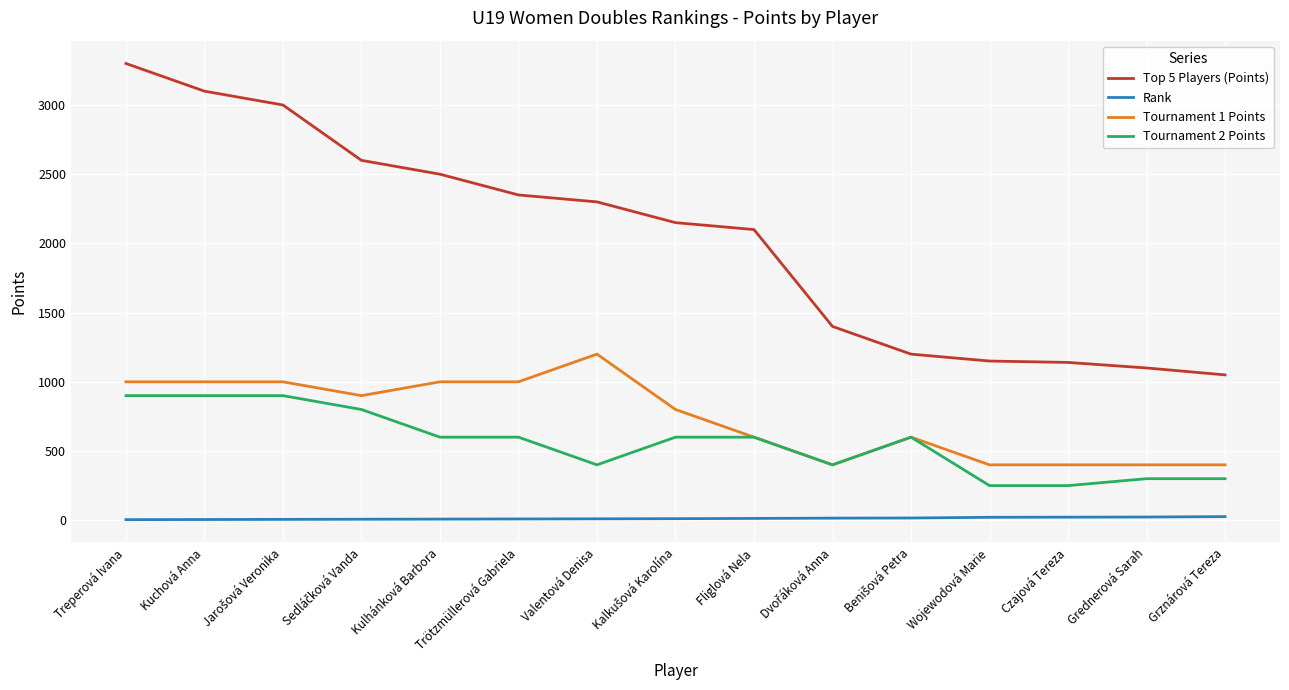

True or false: Tournament 2 Points and Top 5 Players (Points) intersect in this chart.

False